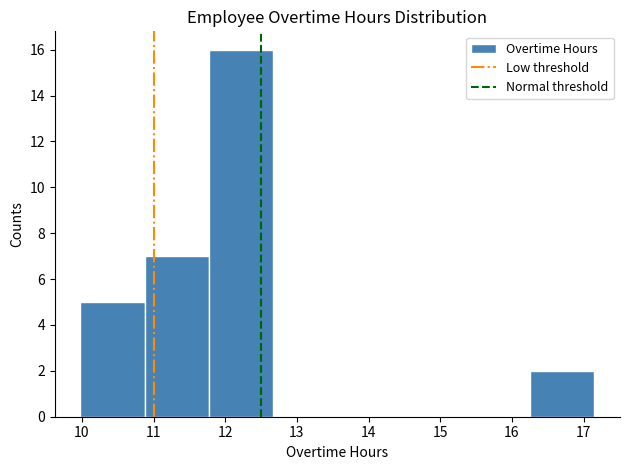

What is the height of the bar covering 16.3 to 17.2 on the x-axis? Neither the bar edges nor the heights are printed on the chart, so give them approximately, as read against the axes.

2